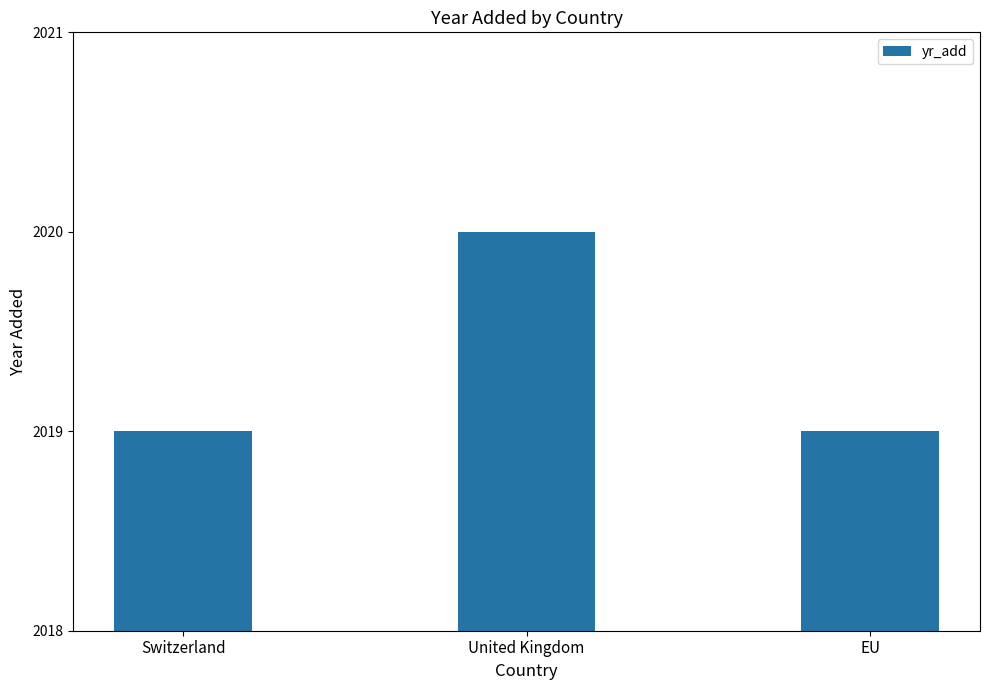

True or false: the data shows 1102 at EU.

False